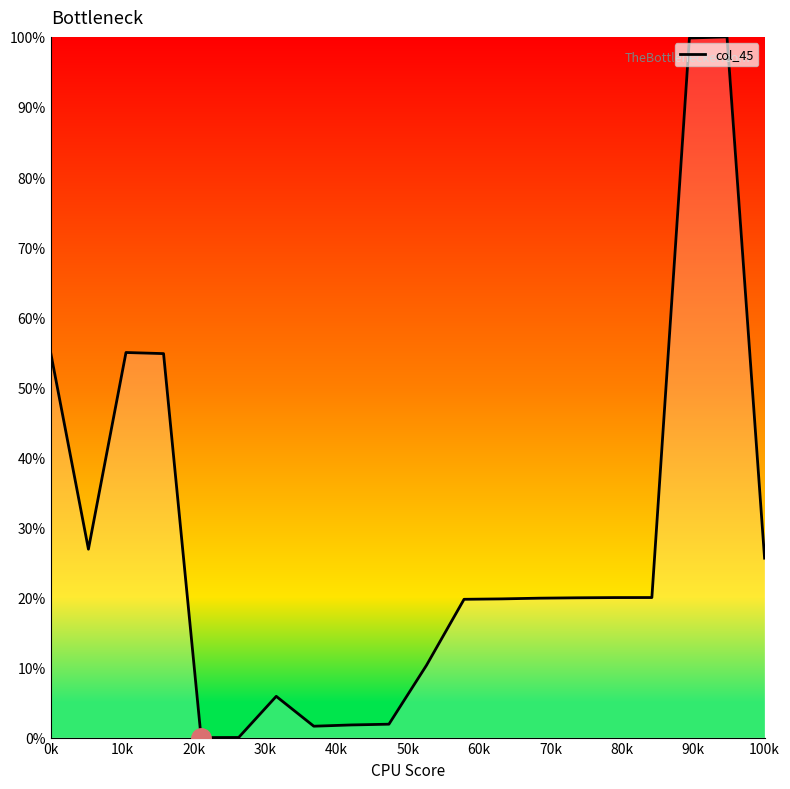

What is the difference between the maximum and minimum values?

100.0